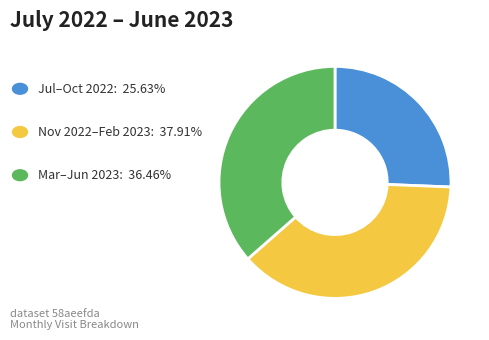

Is there a majority slice in this chart?

No